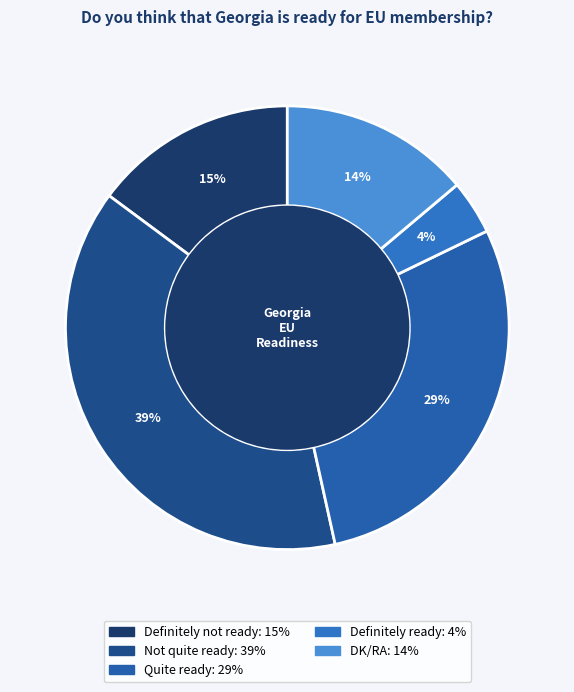

True or false: Definitely not ready accounts for 15% of the total.

True